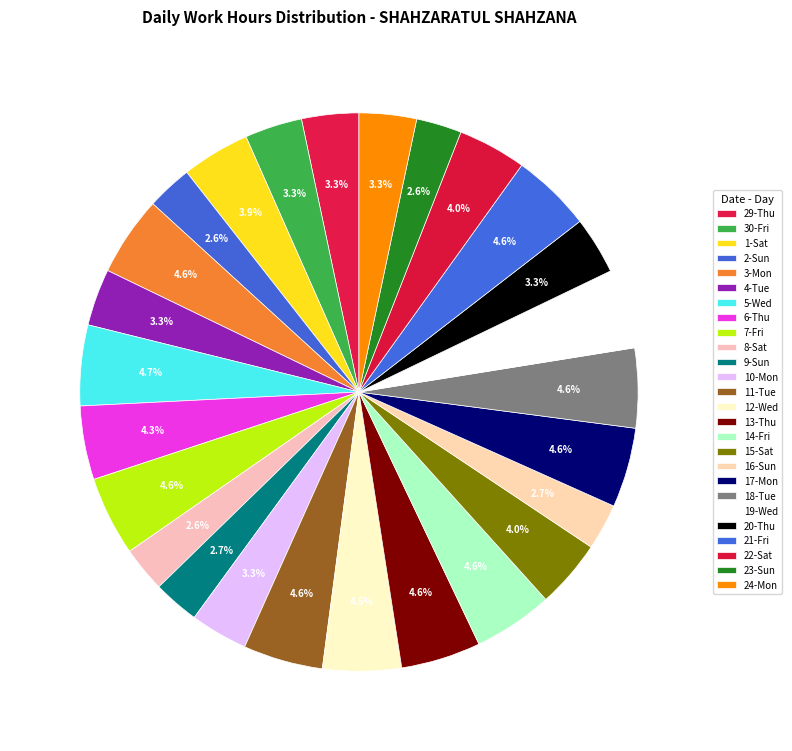

What is the ratio of the value at 23-Sun to the value at 29-Thu?

0.8